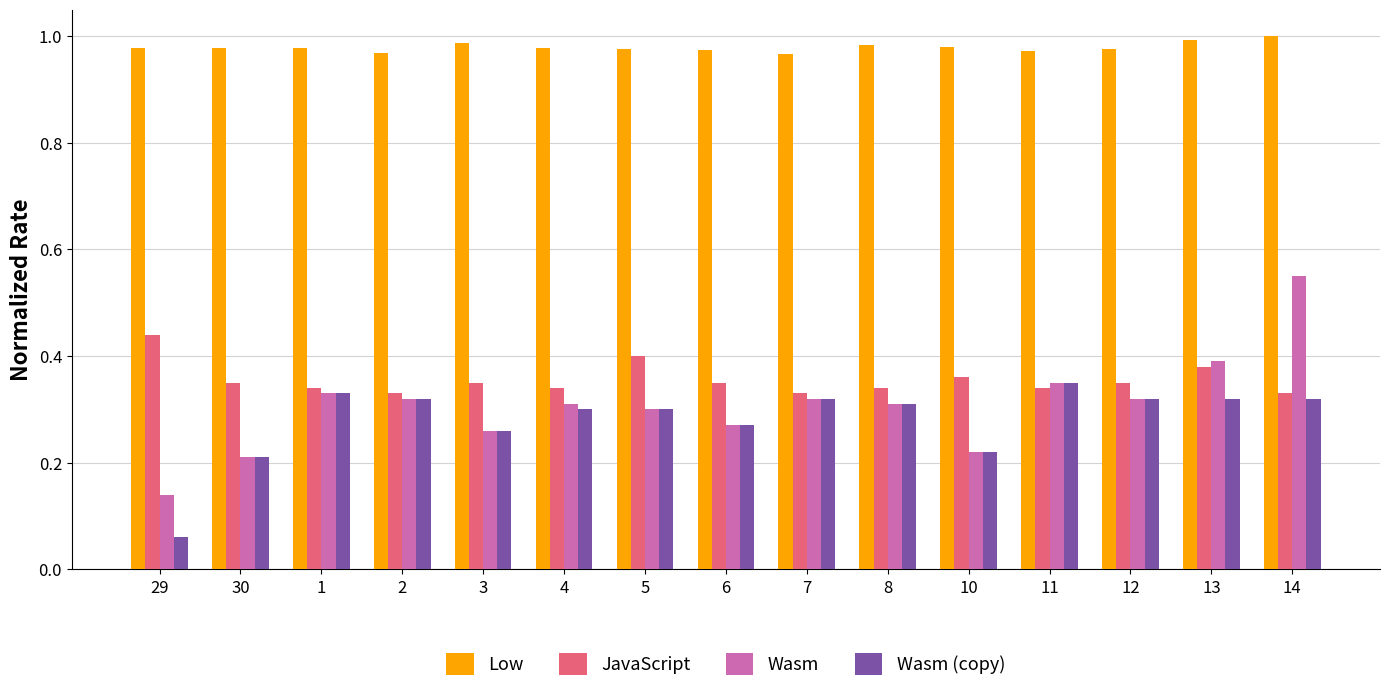

What is the label of the 4th bar from the right?

11